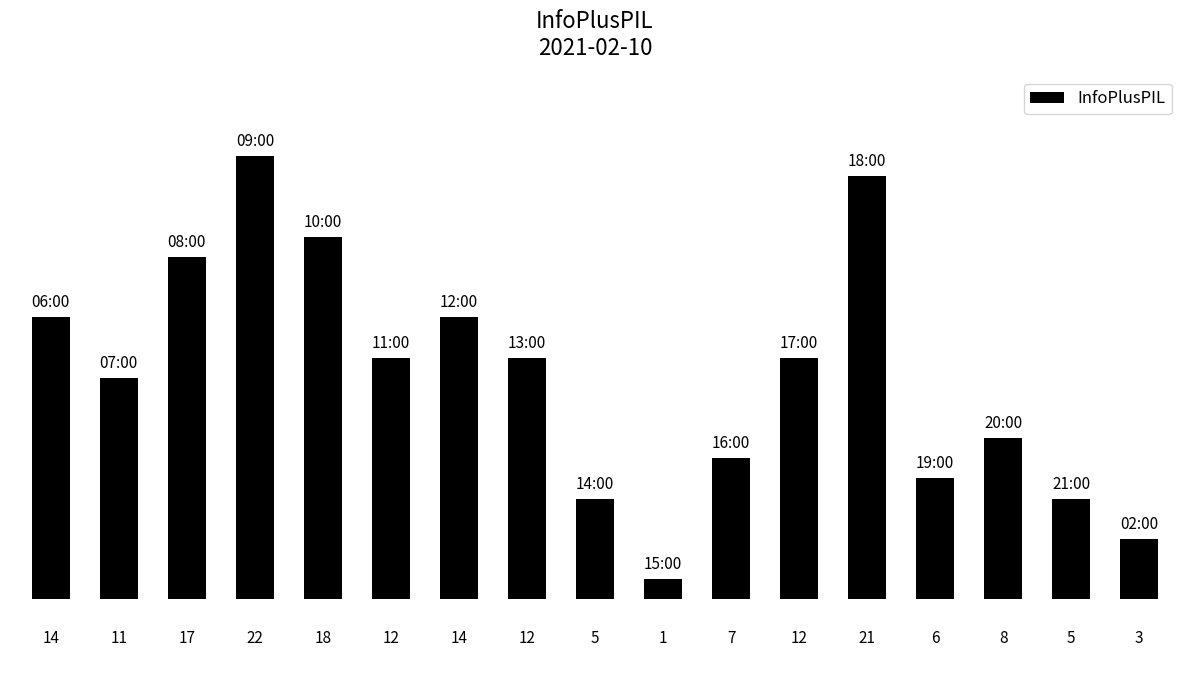

What is the difference between the maximum and minimum values?

21